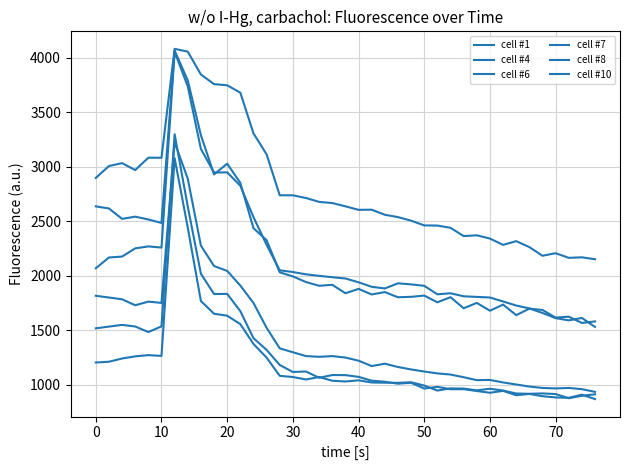

Reading right to left, extract all data points from this chart.

cell #1: 936.3	961.0	972.2	967.9	972.1	984.8	1003.8	1022.6	1045.5	1043.5	1070.3	1095.0	1105.5	1122.4	1141.7	1164.1	1194.3	1172.8	1221.9	1250.6	1264.1	1257.6	1264.1	1299.3	1335.1	1523.8	1751.3	1910.6	2045.2	2089.8	2276.7	2890.8	3223.6	1751.7	1763.3	1730.1	1785.0	1801.0	1816.9
cell #4: 914.0	900.3	877.9	916.0	922.0	918.5	921.2	948.4	964.6	950.0	966.3	968.2	948.2	994.0	1024.0	1019.0	1020.2	1022.1	1041.9	1031.2	1038.1	1072.4	1049.8	1072.2	1083.3	1250.1	1375.5	1557.2	1634.6	1652.4	1768.8	2441.6	3078.8	1265.8	1273.0	1261.6	1242.0	1212.4	1205.4
cell #6: 870.1	910.4	881.5	885.0	896.5	917.0	905.4	945.3	927.9	944.0	960.9	960.4	982.0	966.6	1019.6	1011.3	1028.9	1038.8	1073.8	1089.6	1090.4	1065.1	1122.9	1118.4	1182.7	1321.0	1428.6	1676.1	1834.4	1833.0	2018.9	2634.8	3298.1	1536.6	1484.5	1535.5	1550.2	1534.5	1518.7
cell #7: 2152.1	2169.6	2164.9	2207.2	2183.8	2263.5	2317.7	2283.9	2341.4	2371.3	2364.3	2439.9	2460.7	2462.1	2505.4	2538.3	2559.7	2606.2	2604.9	2637.0	2667.2	2677.6	2713.4	2738.1	2738.3	3113.7	3306.6	3679.2	3746.5	3757.3	3845.4	4055.2	4080.7	3082.3	3083.1	2969.4	3033.3	3006.5	2897.3
cell #8: 1582.1	1568.1	1625.5	1617.0	1687.0	1698.9	1639.5	1736.3	1680.1	1751.8	1702.6	1804.1	1757.3	1818.9	1807.4	1803.5	1850.8	1829.2	1880.3	1840.2	1917.5	1908.7	1942.8	1994.5	2032.2	2326.8	2436.8	2852.1	3028.0	2929.8	3288.9	3791.3	4064.6	2484.9	2516.6	2542.4	2522.0	2617.3	2636.6
cell #10: 1531.3	1613.7	1591.5	1612.1	1659.4	1701.2	1727.7	1764.8	1801.2	1806.7	1812.2	1840.2	1830.3	1908.2	1921.5	1931.4	1884.1	1899.2	1940.6	1975.4	1987.2	1999.6	2013.7	2034.6	2050.6	2283.9	2538.4	2826.1	2948.4	2946.5	3162.7	3736.7	4053.5	2258.9	2269.8	2251.6	2176.7	2168.0	2069.1